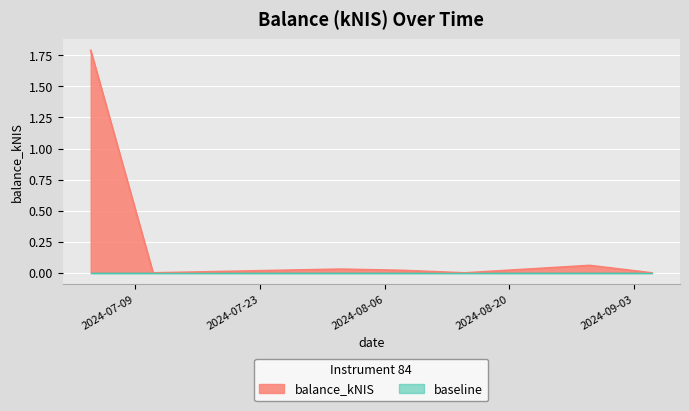

The value at 2024-08-29 is 0.1. True or false?

True